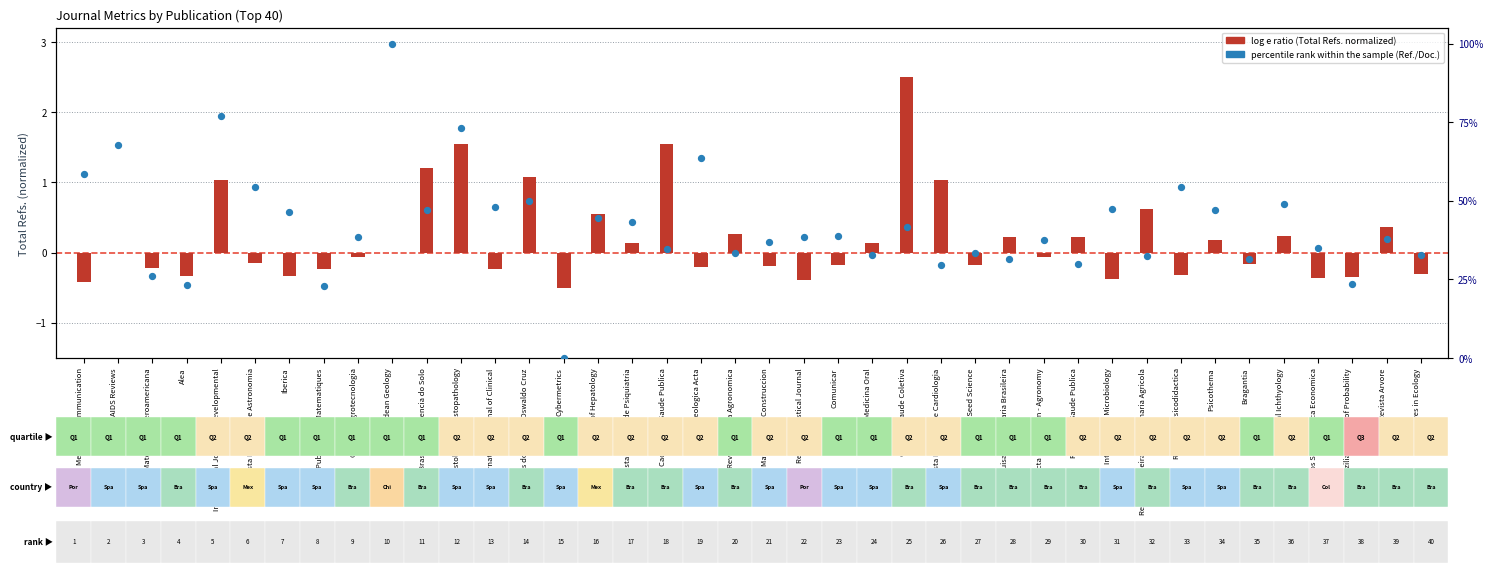

Between Revista Brasileira de Ciencia do Solo and Alea, which is larger?

Revista Brasileira de Ciencia do Solo